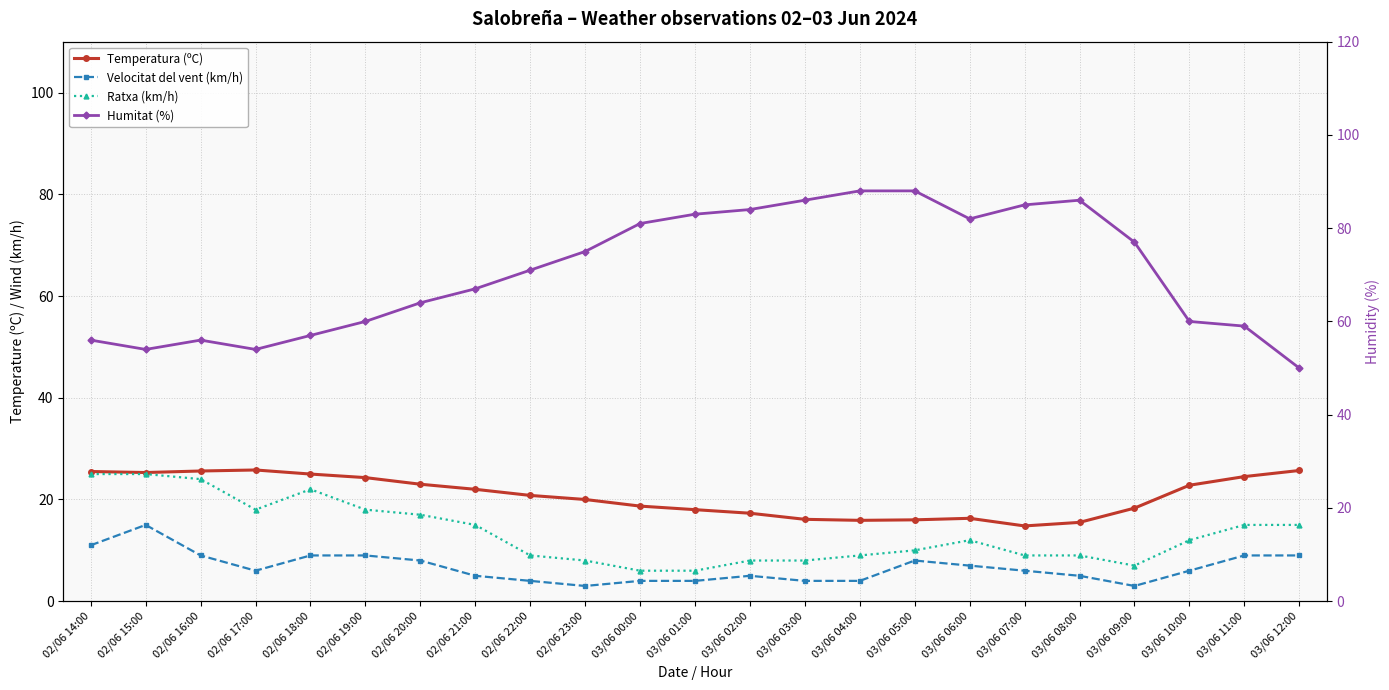

What is the sum of the Velocitat del vent (km/h) values at 03/06 04:00 and 03/06 10:00?

10.0